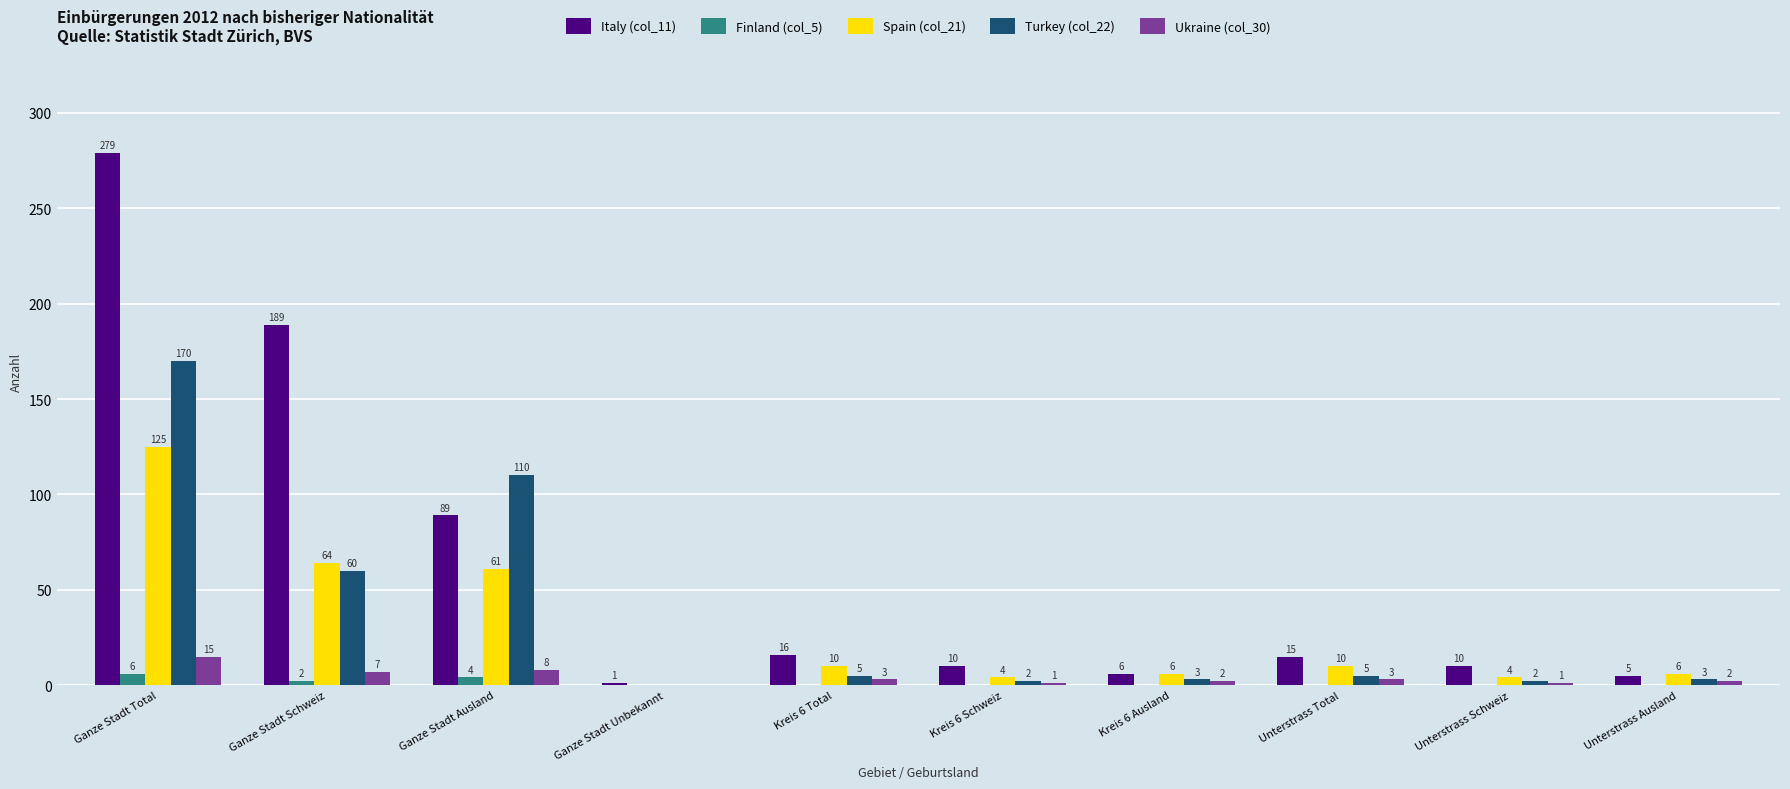

Is it true that Spain (col_21) equals 64 at Ganze Stadt Schweiz?

True